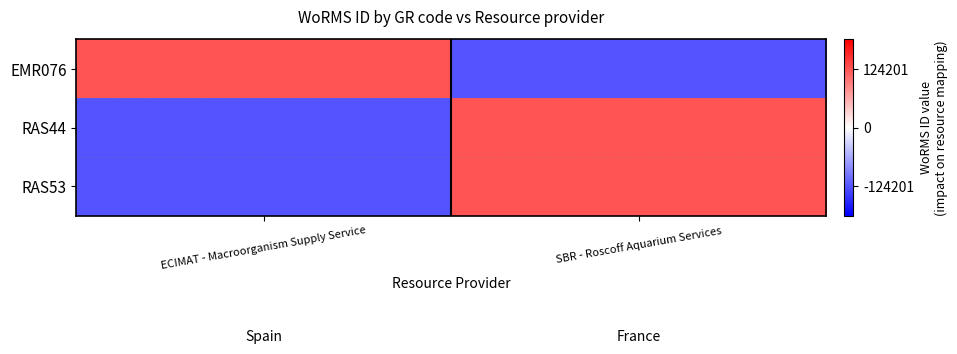

Reading left to right, extract all data points from this chart.

EMR076: ECIMAT - Macroorganism Supply Service=1	SBR - Roscoff Aquarium Services=-1
RAS44: ECIMAT - Macroorganism Supply Service=-1	SBR - Roscoff Aquarium Services=1
RAS53: ECIMAT - Macroorganism Supply Service=-1	SBR - Roscoff Aquarium Services=1